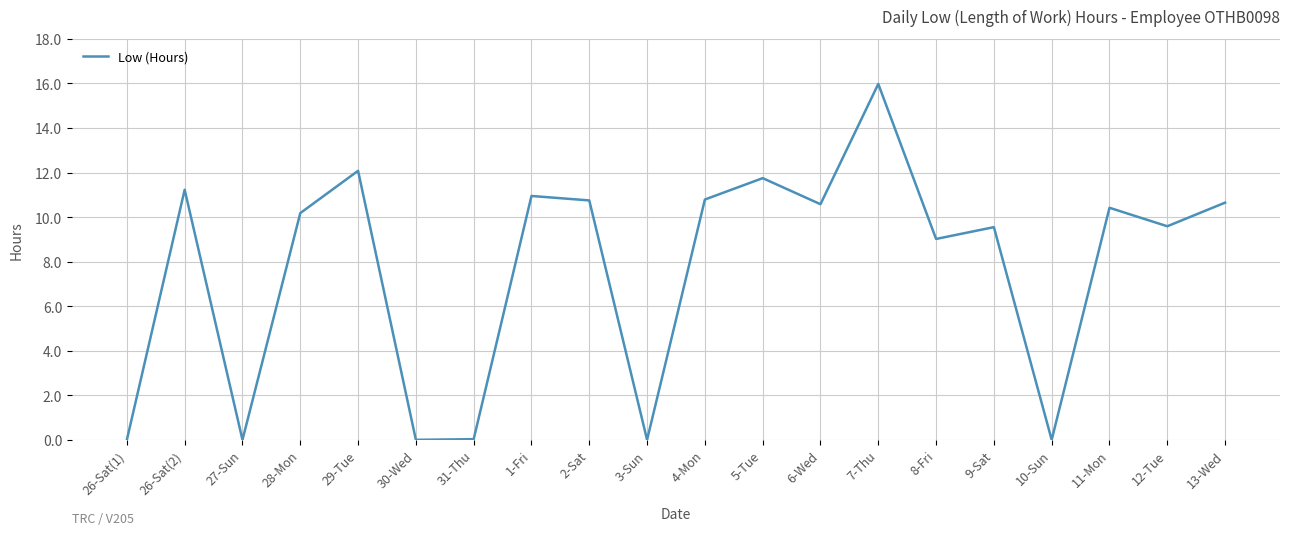

True or false: there are more than 1 points higher than both neighbors.

True